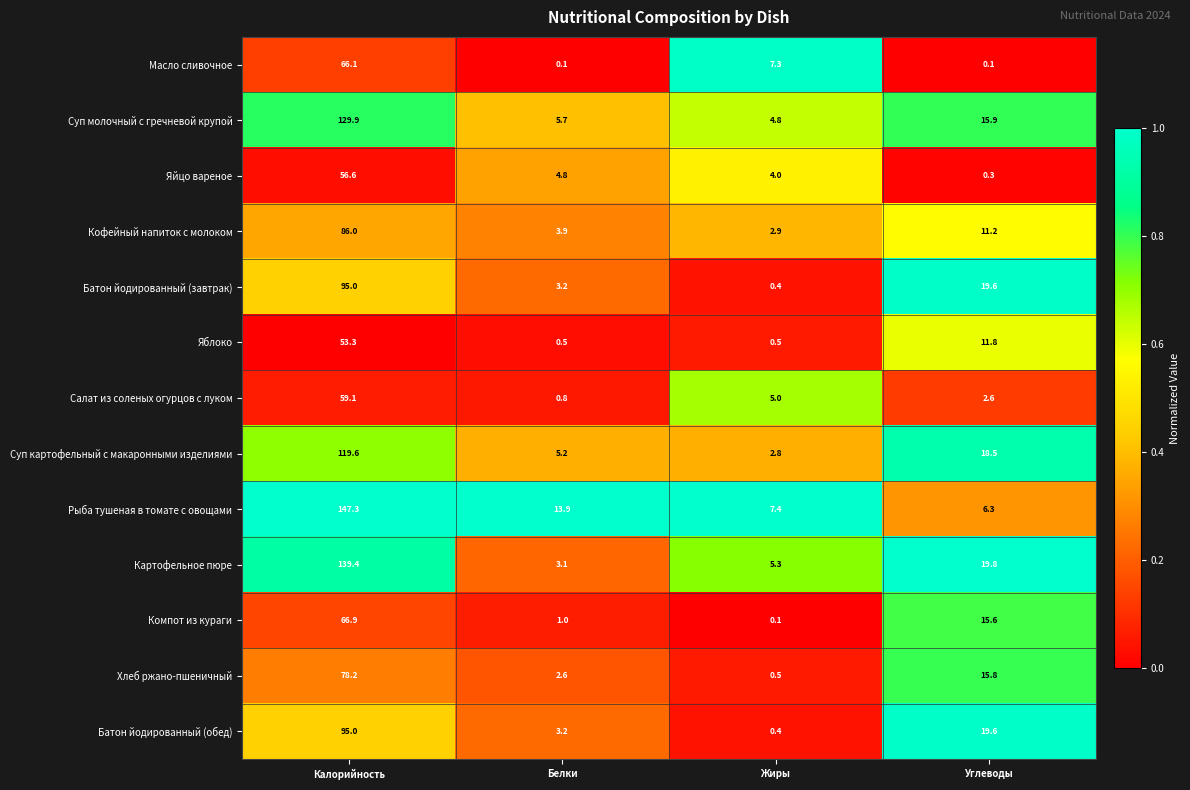

What is the maximum value shown in the chart?

147.3